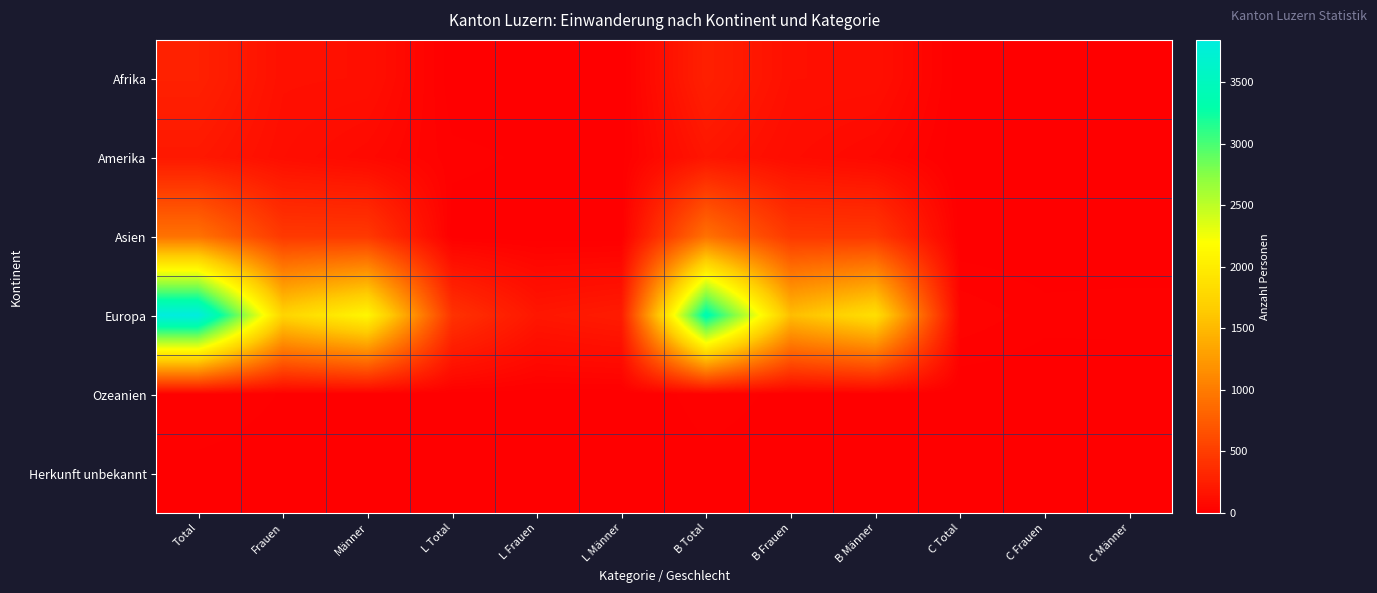

Which series has the largest range (max minus min)?

Europa